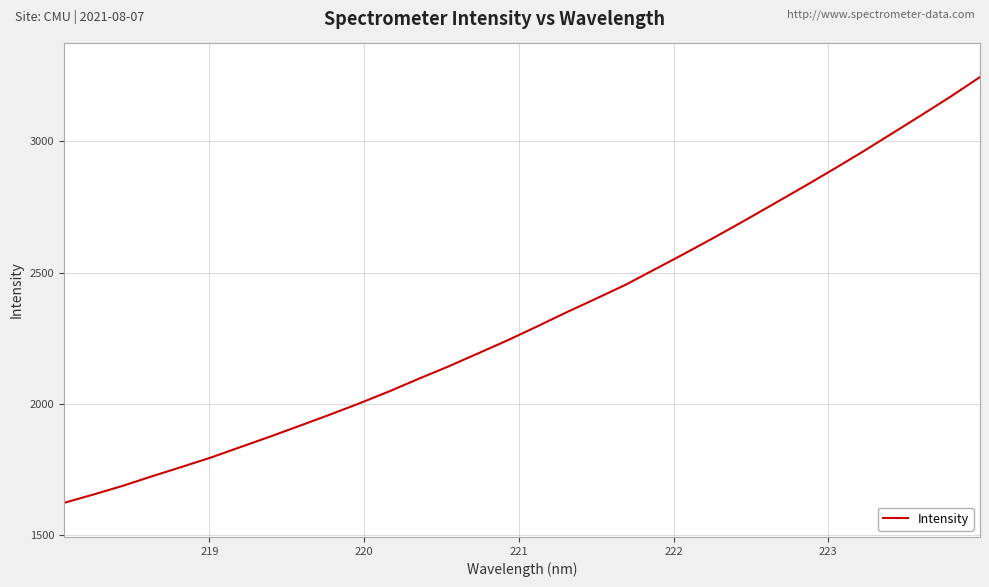

How many series are shown in this chart?

1